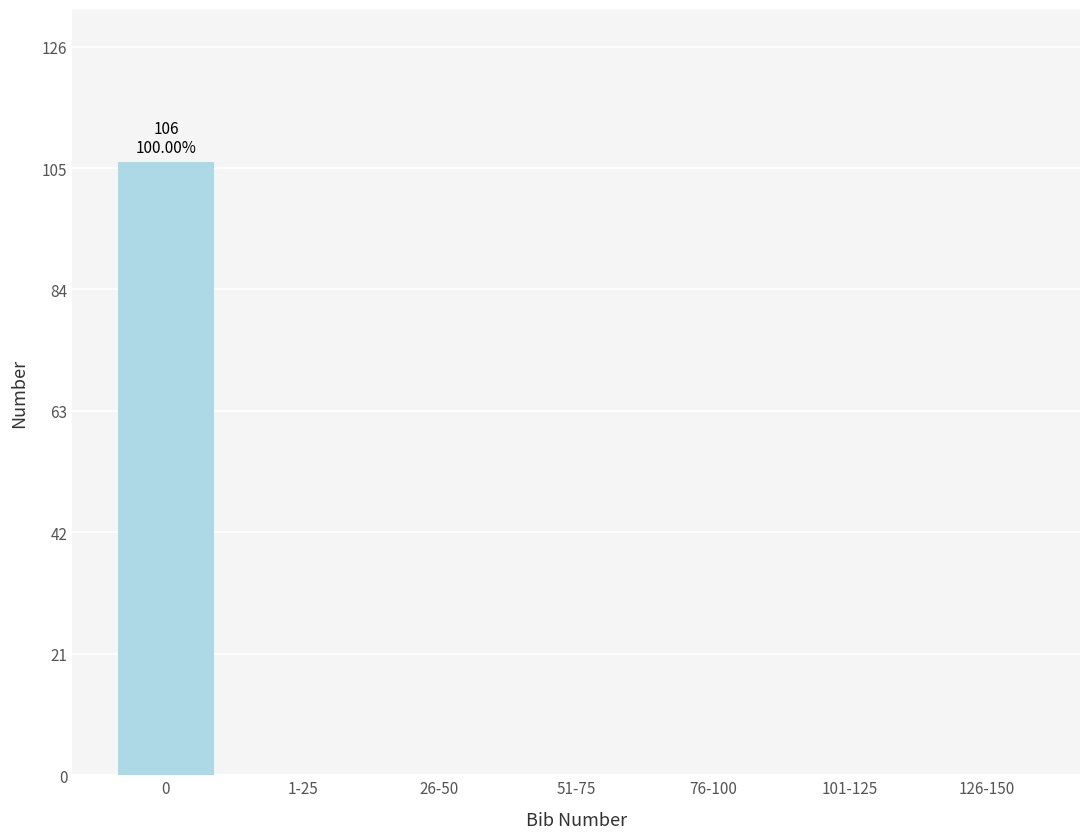

Reading left to right, extract all data points from this chart.

0=106	1-25=0	26-50=0	51-75=0	76-100=0	101-125=0	126-150=0